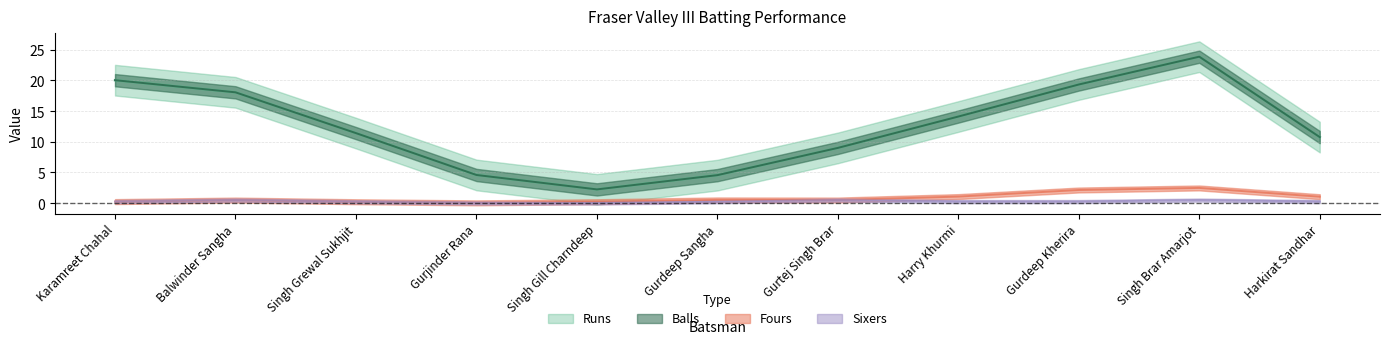

True or false: Fours and Balls intersect in this chart.

False